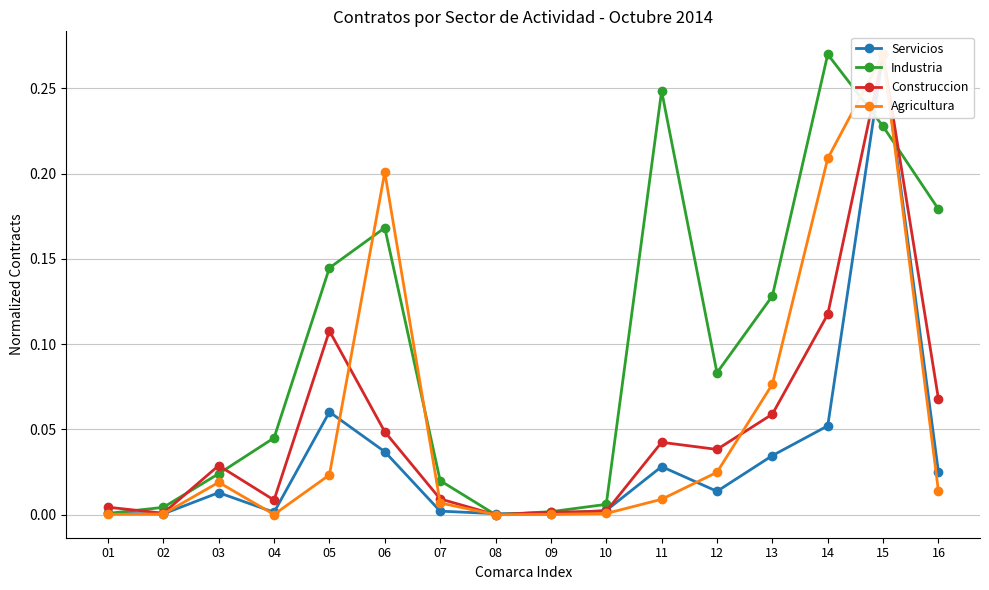

Reading right to left, what are all the values shown in this chart?

Servicios: 16=0.0	15=0.3	14=0.1	13=0.0	12=0.0	11=0.0	10=0.0	09=0.0	08=0.0	07=0.0	06=0.0	05=0.1	04=0.0	03=0.0	02=0.0	01=0.0
Industria: 16=0.2	15=0.2	14=0.3	13=0.1	12=0.1	11=0.2	10=0.0	09=0.0	08=0.0	07=0.0	06=0.2	05=0.1	04=0.0	03=0.0	02=0.0	01=0.0
Construccion: 16=0.1	15=0.3	14=0.1	13=0.1	12=0.0	11=0.0	10=0.0	09=0.0	08=0.0	07=0.0	06=0.0	05=0.1	04=0.0	03=0.0	02=0.0	01=0.0
Agricultura: 16=0.0	15=0.3	14=0.2	13=0.1	12=0.0	11=0.0	10=0.0	09=0.0	08=0.0	07=0.0	06=0.2	05=0.0	04=0.0	03=0.0	02=0.0	01=0.0